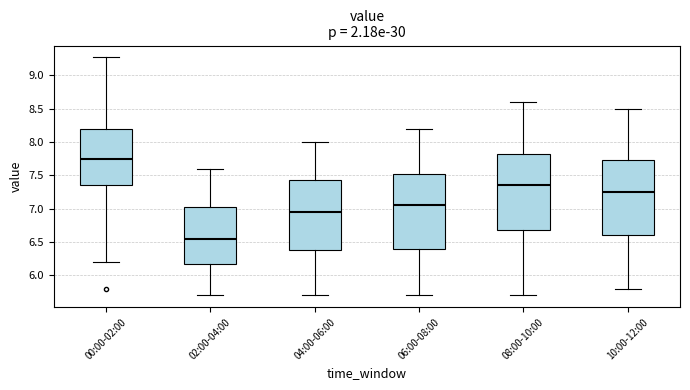

Reading left to right, read every box against the y-axis: the position of its median line, the range the box covers, and the ends of its whiskers. The values are not printed on the chart, so give them approximately, as read against the axis.

00:00-02:00: median 7.75, box 7.35 to 8.20, whiskers 6.20 to 9.25
02:00-04:00: median 6.55, box 6.20 to 7.05, whiskers 5.70 to 7.60
04:00-06:00: median 6.95, box 6.40 to 7.45, whiskers 5.70 to 8.00
06:00-08:00: median 7.05, box 6.40 to 7.55, whiskers 5.70 to 8.20
08:00-10:00: median 7.35, box 6.70 to 7.85, whiskers 5.70 to 8.60
10:00-12:00: median 7.25, box 6.60 to 7.75, whiskers 5.80 to 8.50